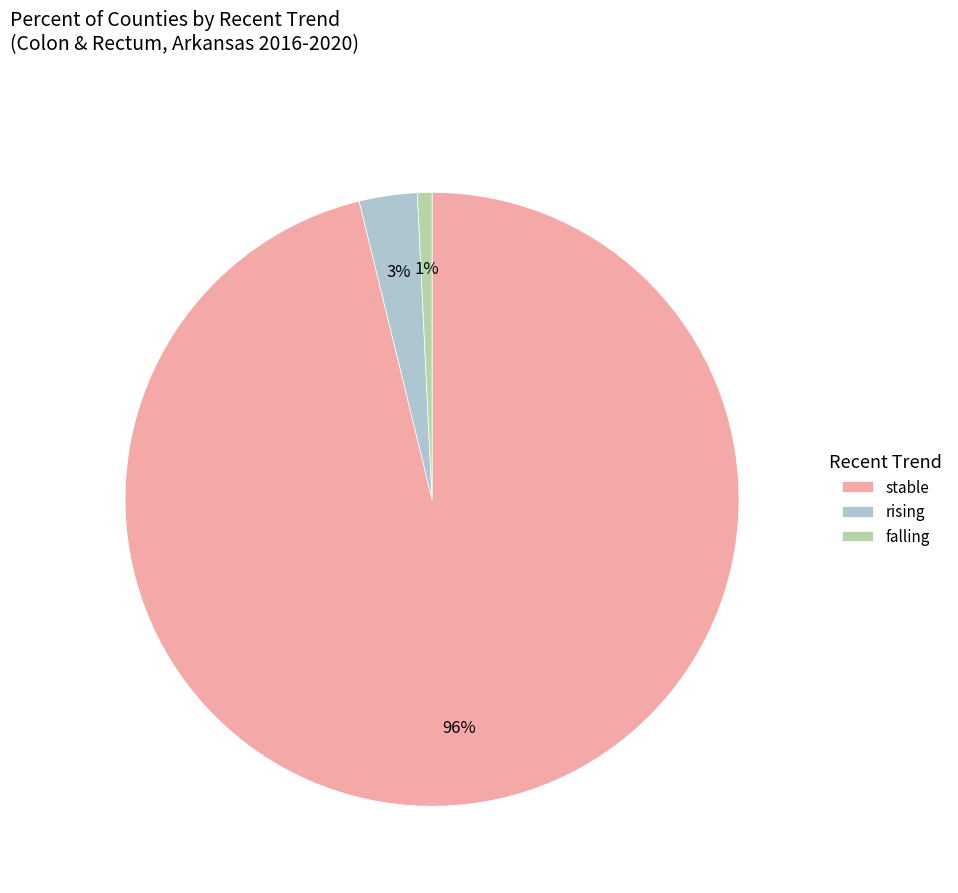

What percentage is the falling slice, to the nearest percent?

1%